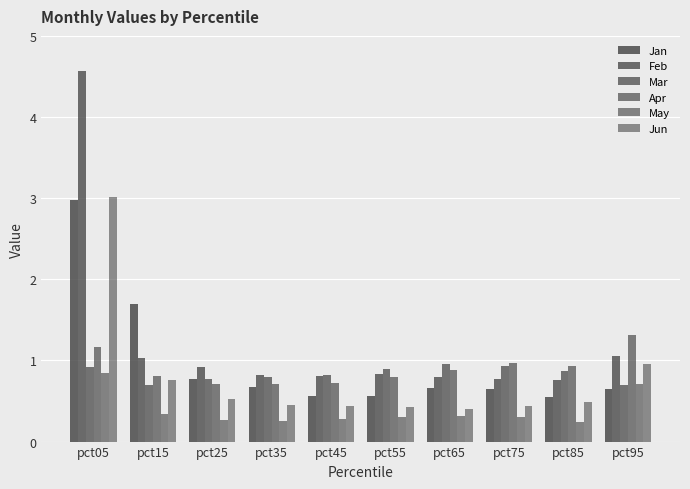

Which series has the largest total across all categories?

Feb